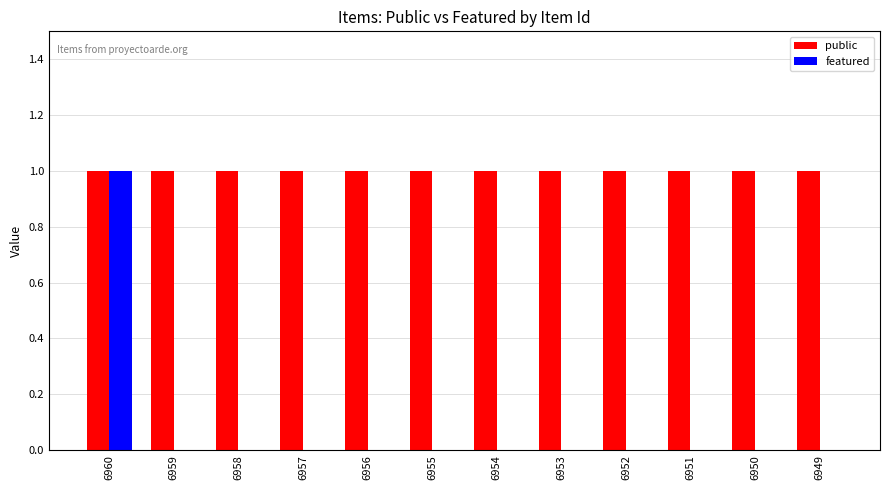

The featured series shows 0 at 6952. True or false?

True